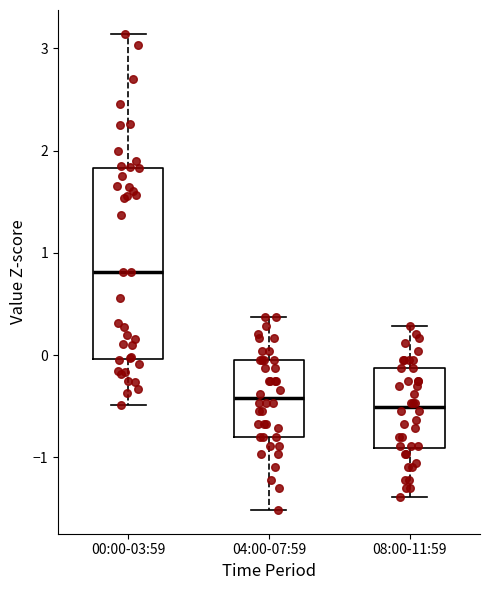

Reading left to right, read every box against the y-axis: the position of its median line, the range the box covers, and the ends of its whiskers. The values are not printed on the chart, so give them approximately, as read against the axis.

00:00-03:59: median 0.8, box 0.0 to 1.8, whiskers -0.5 to 3.1
04:00-07:59: median -0.4, box -0.8 to 0.0, whiskers -1.5 to 0.4
08:00-11:59: median -0.5, box -0.9 to -0.1, whiskers -1.4 to 0.3